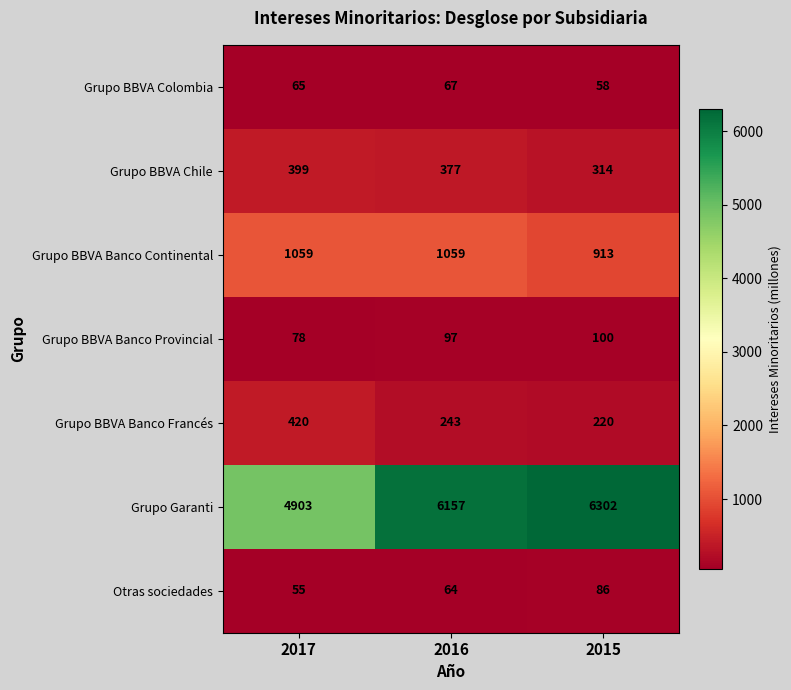

What is the total value across all series at 2017?

6979